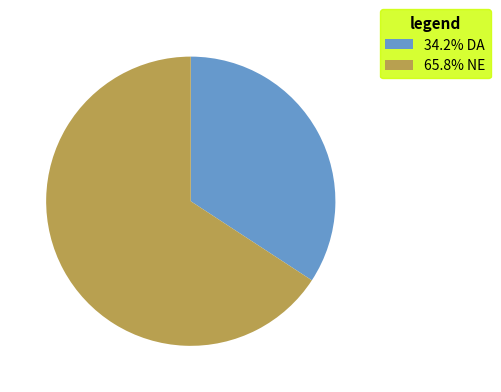

Approximately how many times larger is the value at 65.8% NE compared to 34.2% DA?

1.9